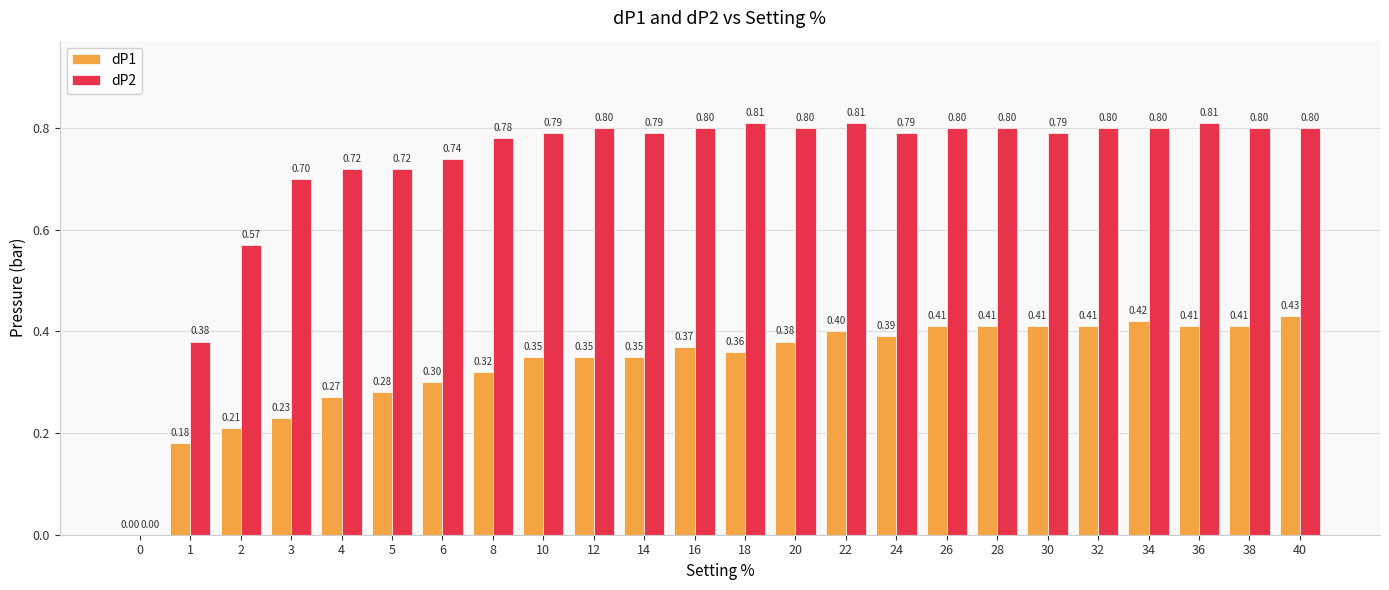

What are all the series names shown in the legend?

dP1, dP2